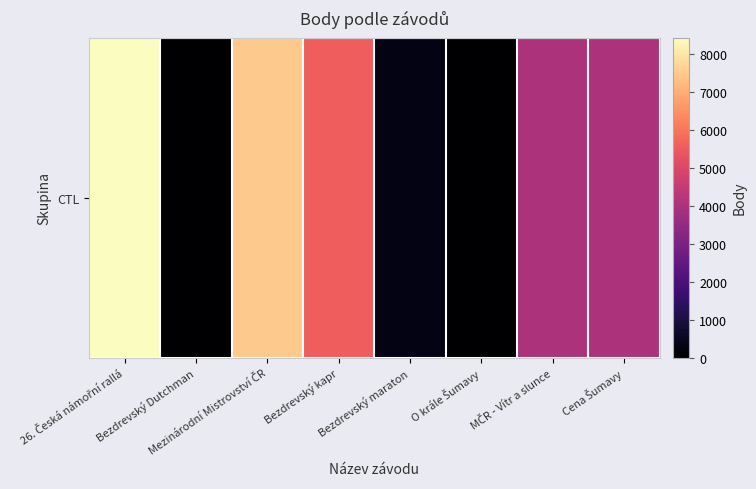

What is the ratio of the value at Mezinárodní Mistrovství ČR to the value at MČR - Vítr a slunce?

1.9